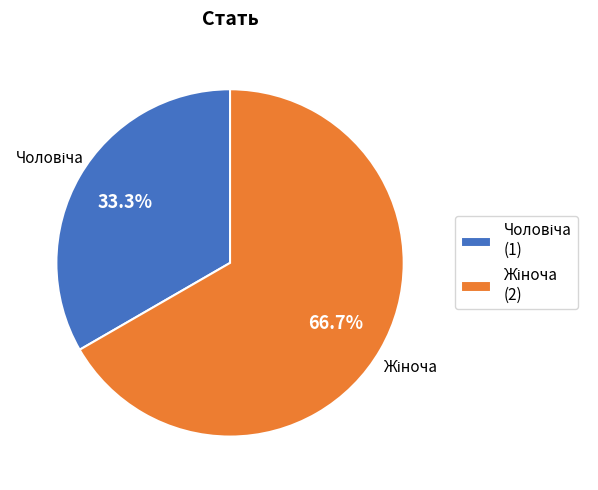

Does any single category account for the majority?

Yes